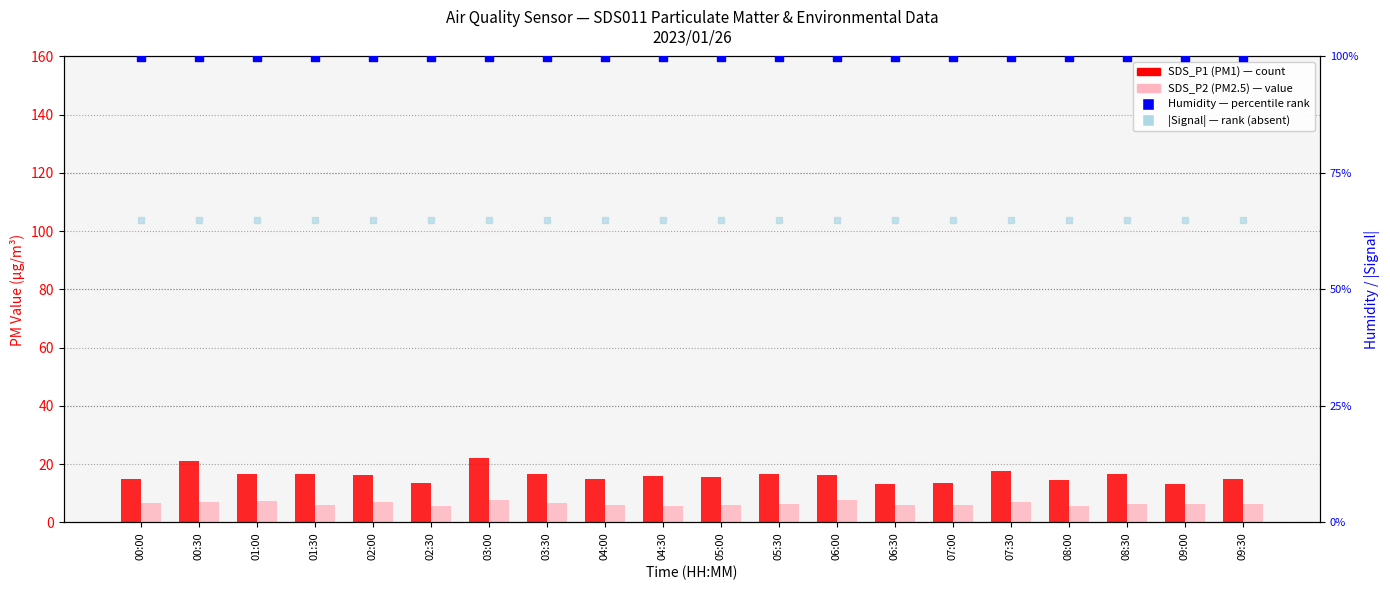

What is the total value across all series at 01:00?

188.7